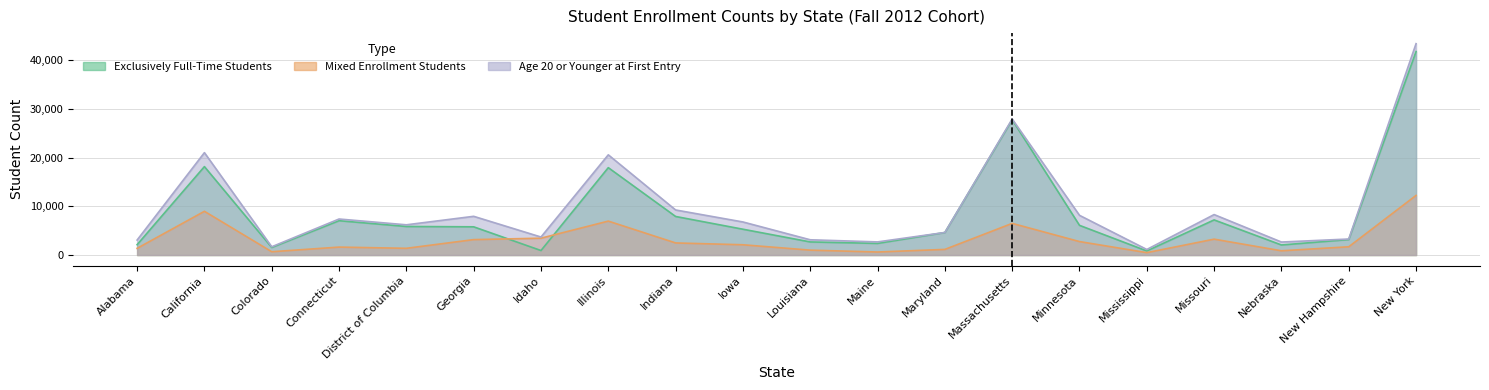

Is it true that Age 20 or Younger at First Entry equals 27953 at Massachusetts?

True